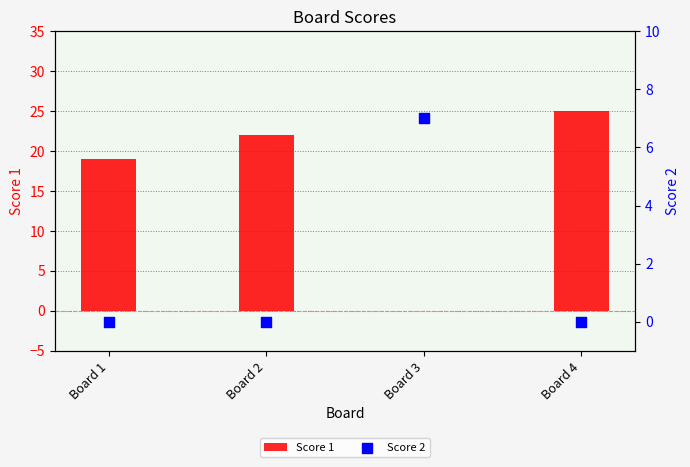

At which category is the sum across all series the highest?

Board 4